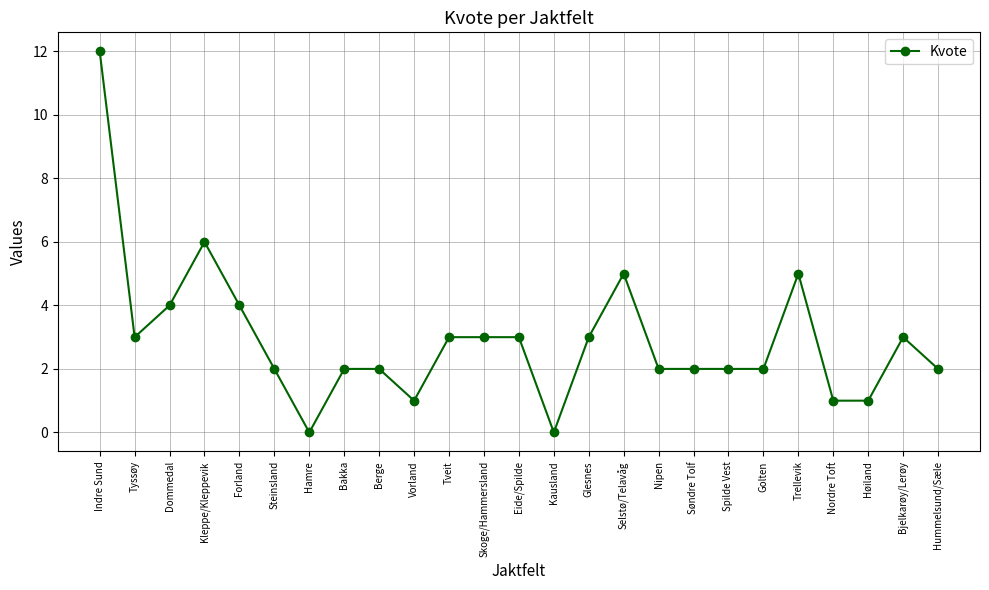

The value at Skoge/Hammersland is 5. True or false?

False